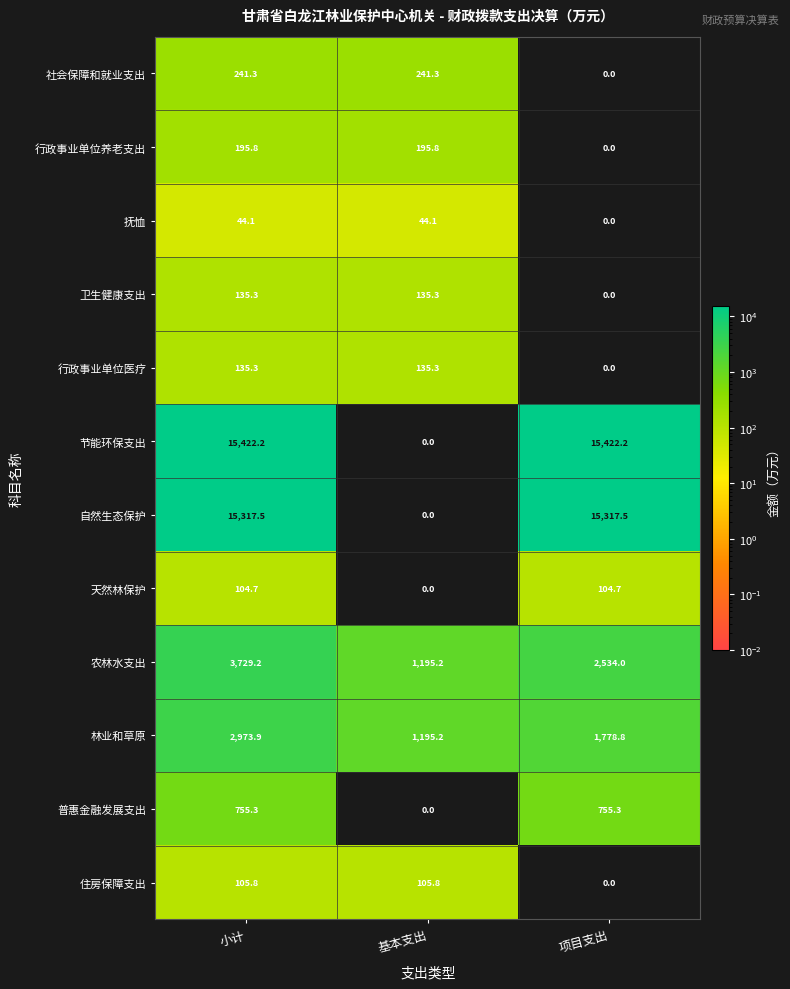

At which label does 自然生态保护 reach its minimum?

基本支出